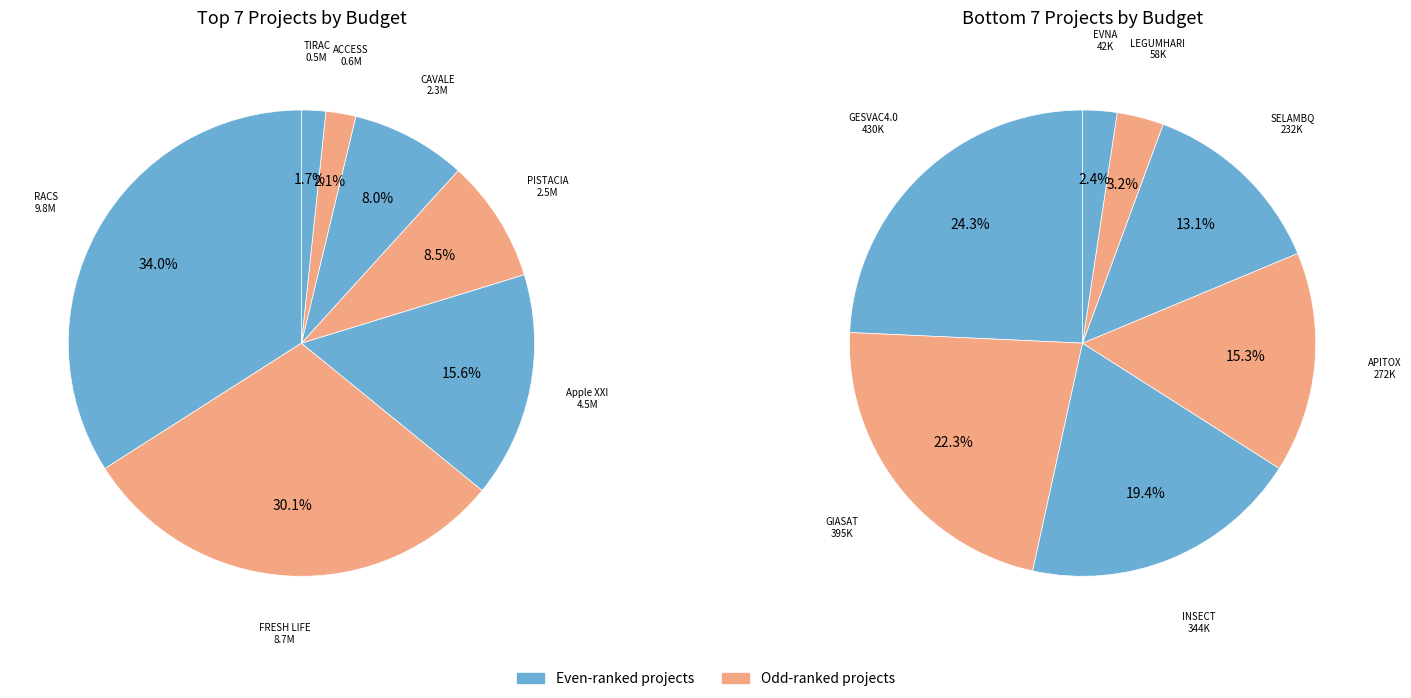

How many slices are in this pie chart?

14